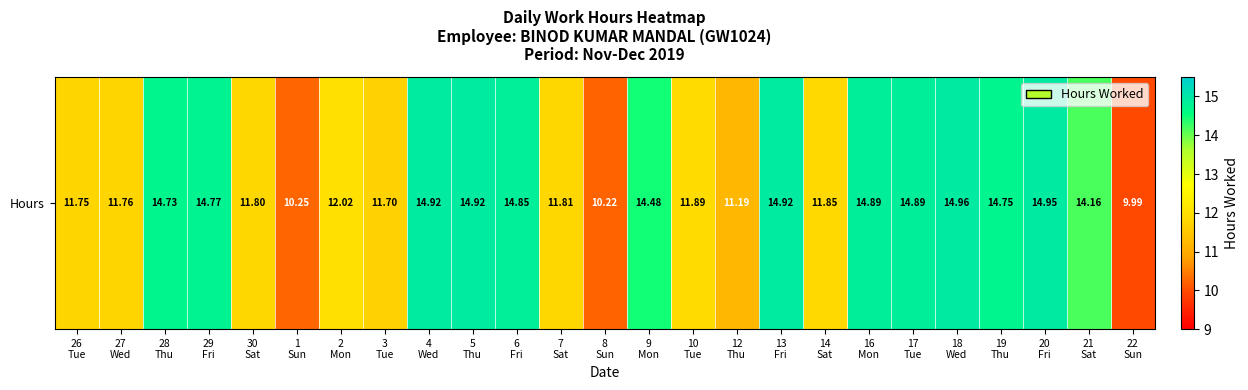

At which label does the data first exceed 14?

28
Thu